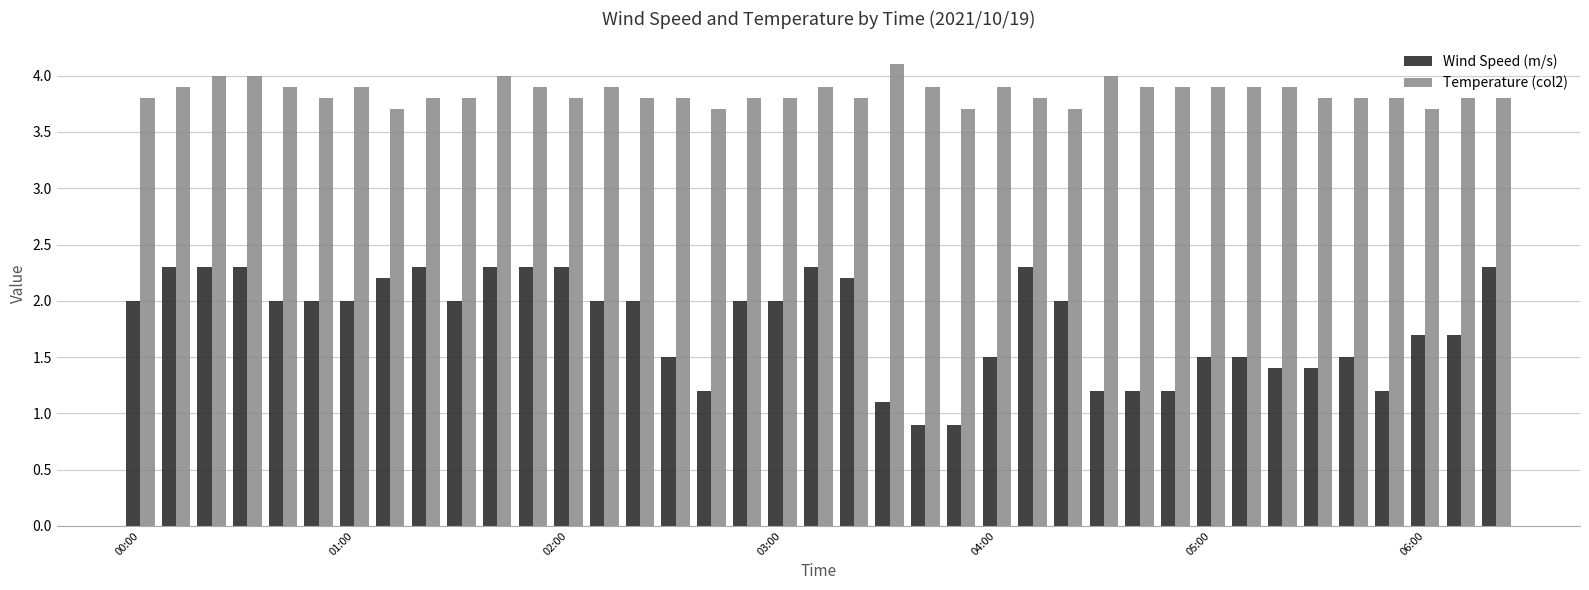

List the series in order of their peak value, highest first.

Temperature (col2), Wind Speed (m/s)